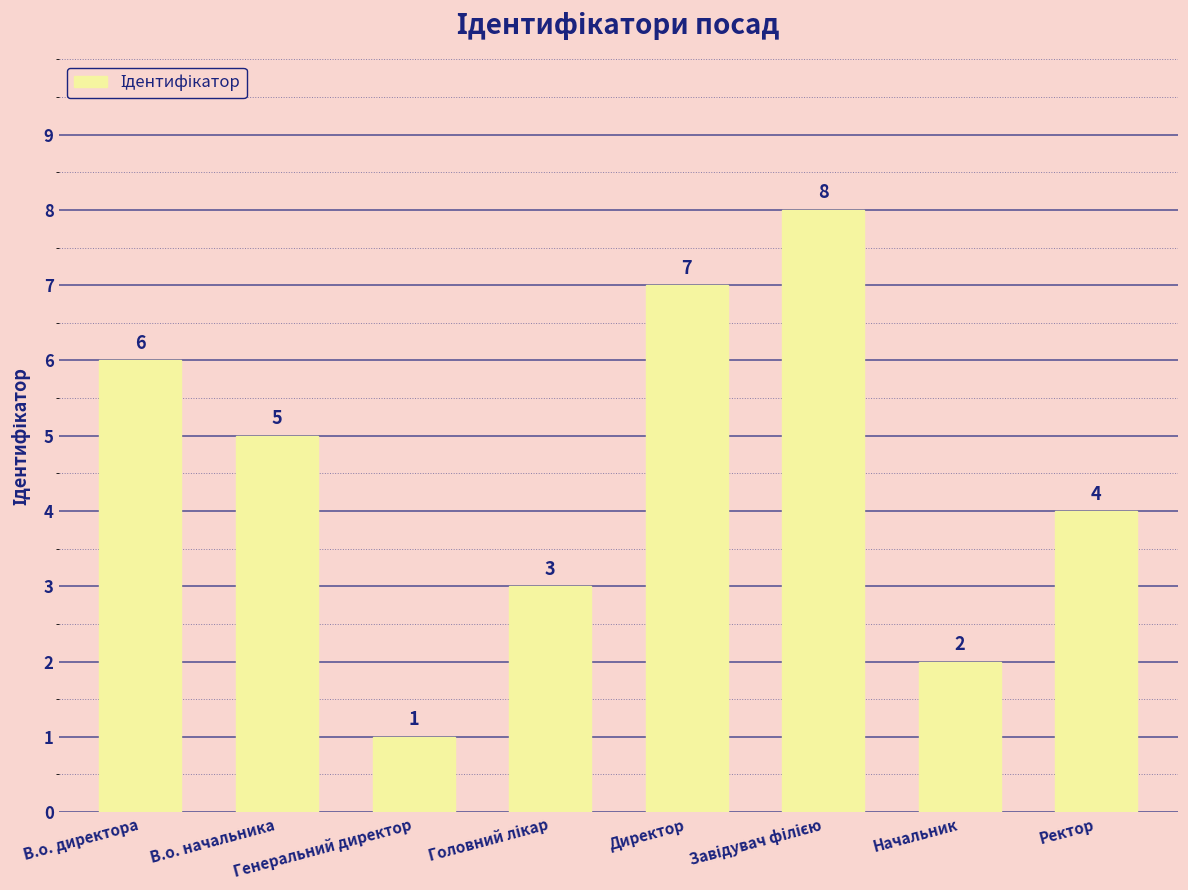

What is the difference between the maximum and minimum values?

7